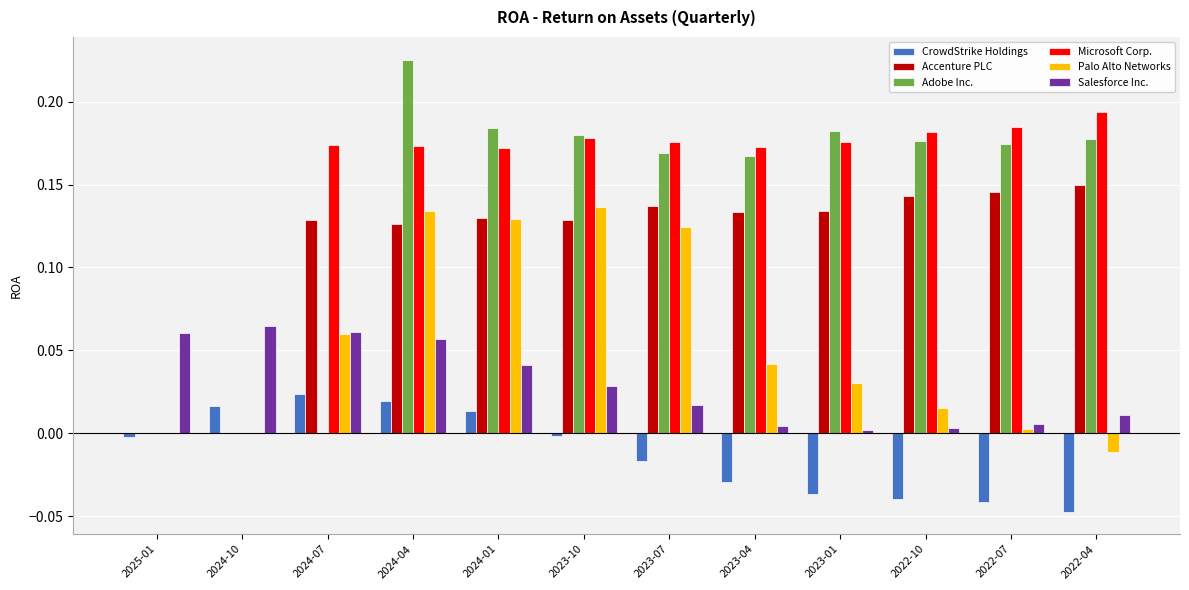

Are the bars horizontal?

No